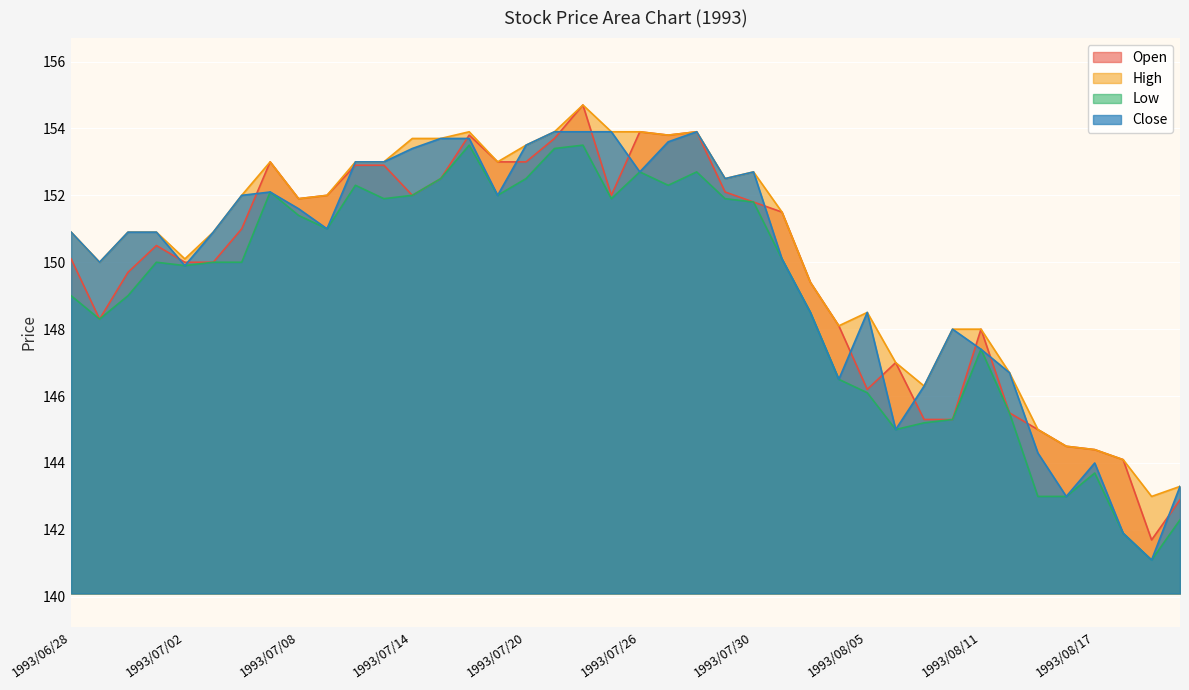

The value of Close at 1993/08/12 is 146.7. True or false?

True